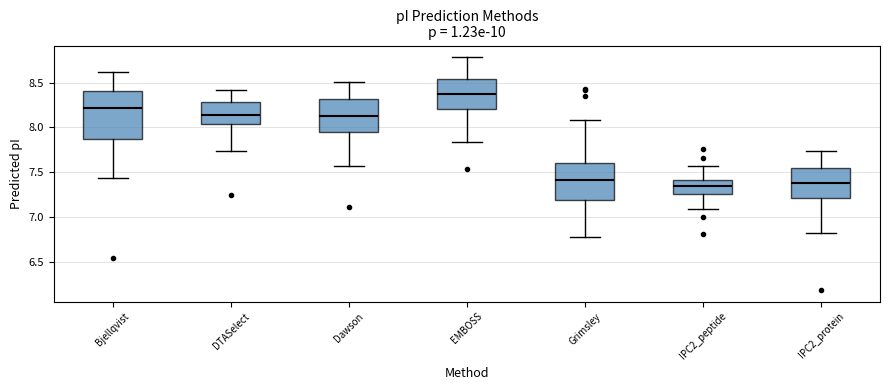

Reading left to right, transcribe this box plot: for each box, give where its median line is, the range the box spans, and where its two whiskers end, as read against the y-axis. The values are not printed on the chart, so give them approximately, as read against the axis.

Bjellqvist: median 8.20, box 7.85 to 8.40, whiskers 7.45 to 8.60
DTASelect: median 8.15, box 8.05 to 8.30, whiskers 7.75 to 8.40
Dawson: median 8.15, box 7.95 to 8.30, whiskers 7.55 to 8.50
EMBOSS: median 8.40, box 8.20 to 8.55, whiskers 7.85 to 8.80
Grimsley: median 7.40, box 7.20 to 7.60, whiskers 6.80 to 8.10
IPC2_peptide: median 7.35, box 7.25 to 7.40, whiskers 7.10 to 7.55
IPC2_protein: median 7.40, box 7.20 to 7.55, whiskers 6.85 to 7.75